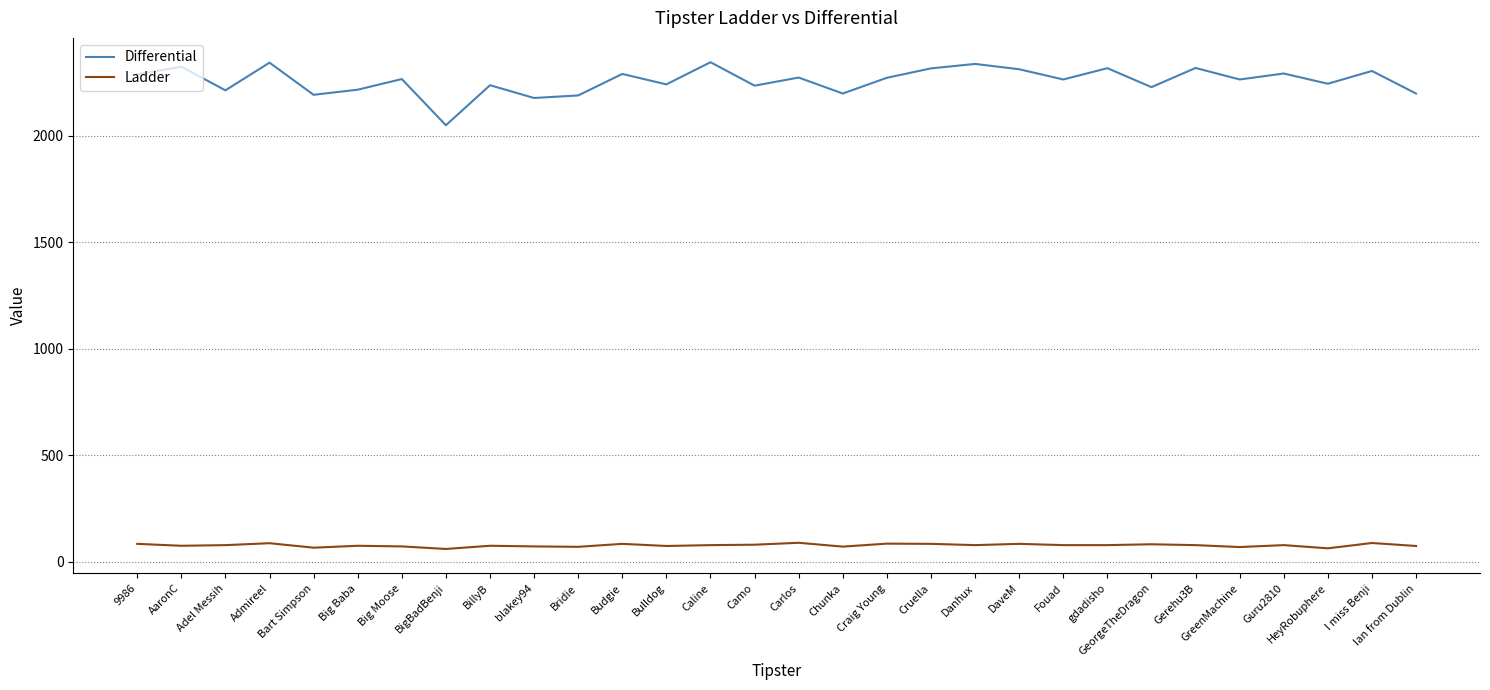

What is the sum of all Differential values?

67772